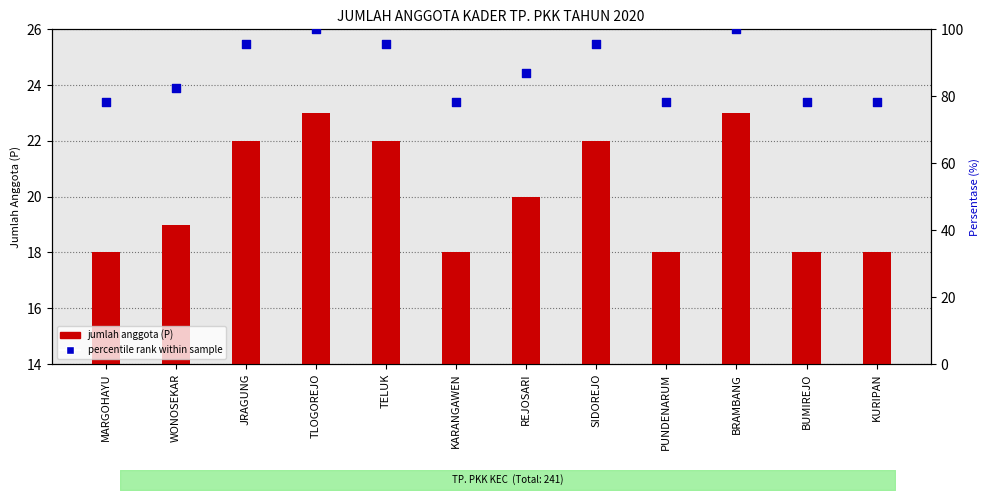

Which series has the largest total across all categories?

percentile rank within sample